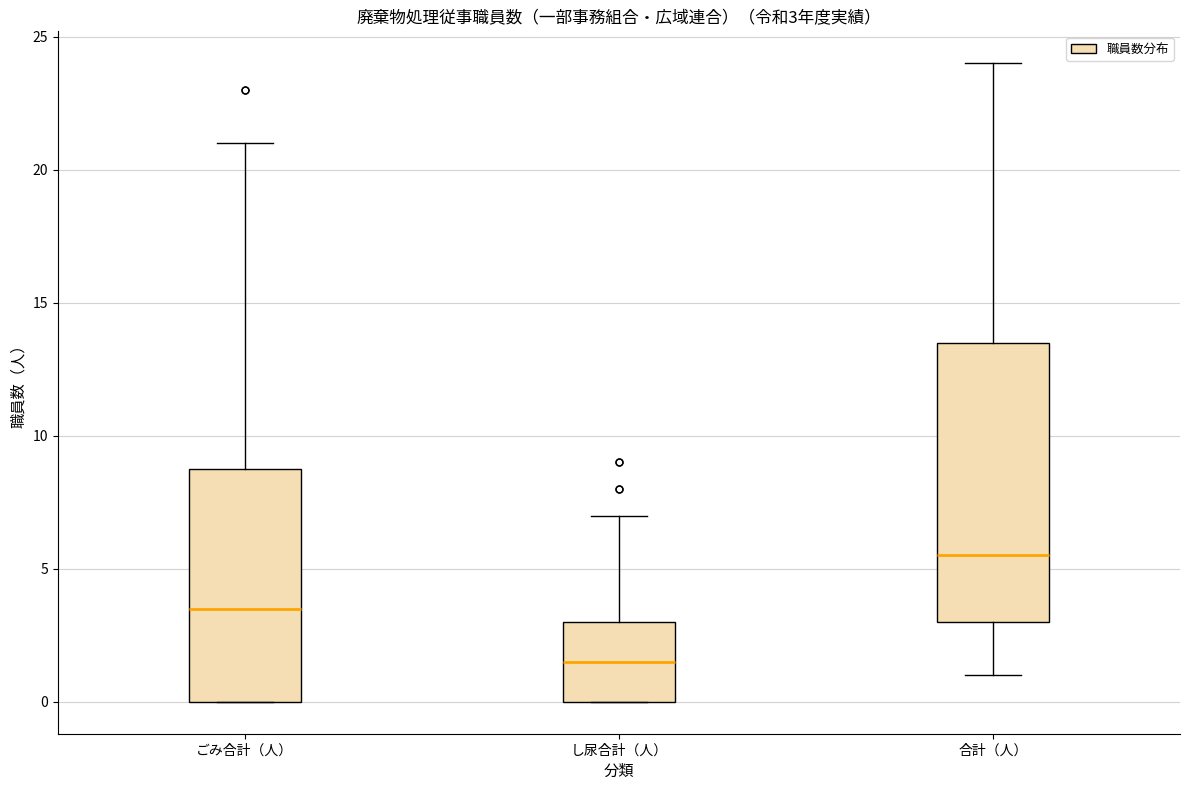

Which box's median line is the highest?

合計（人）